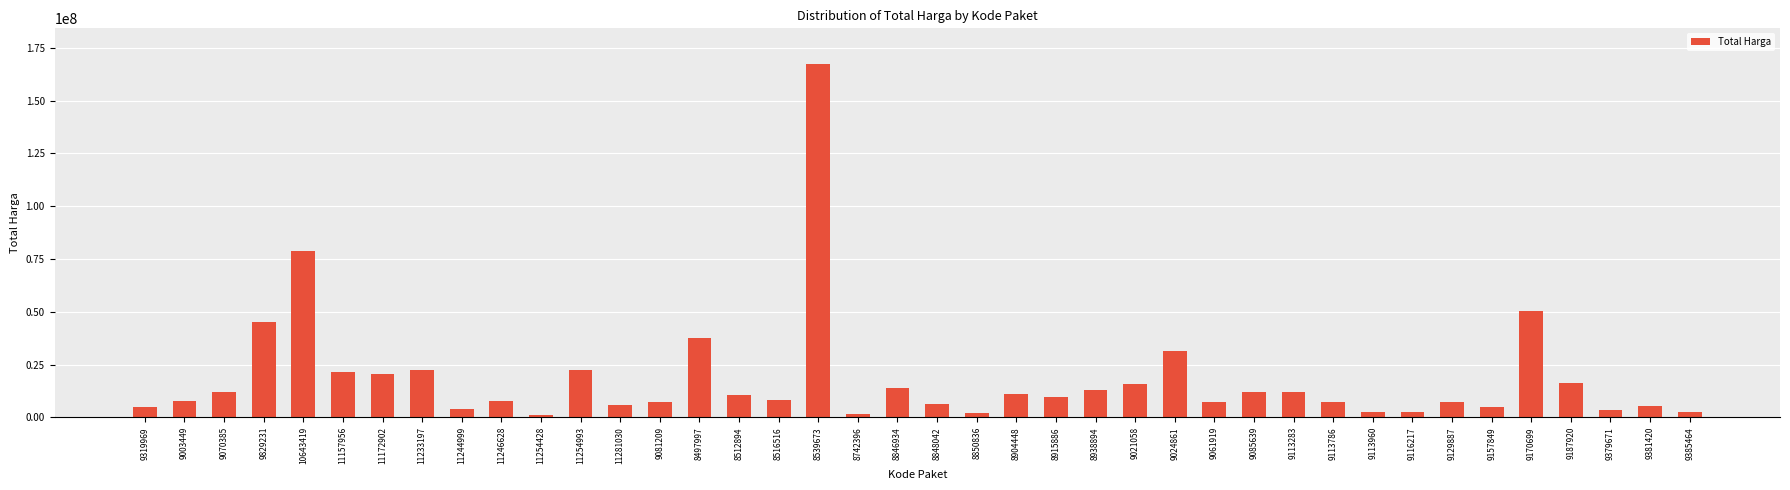

What is the sum of all values?

724538400